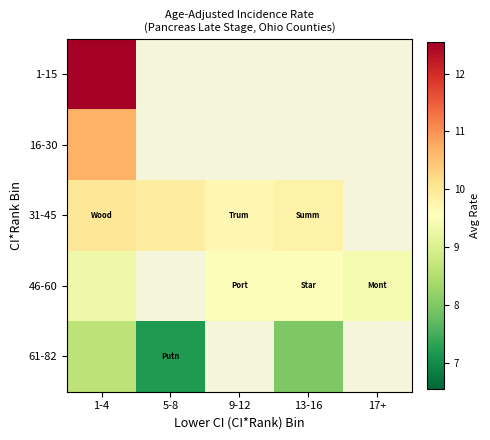

Rank the series at 13-16 from highest to lowest value.

1-15, 16-30, 31-45, 46-60, 61-82